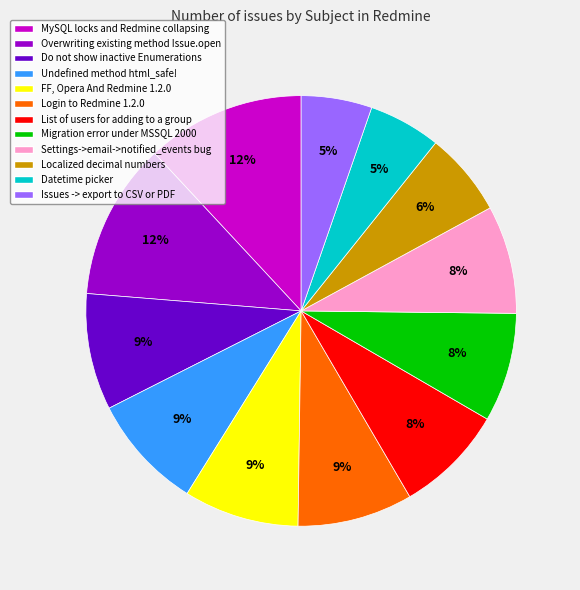

How many slices are in this pie chart?

12